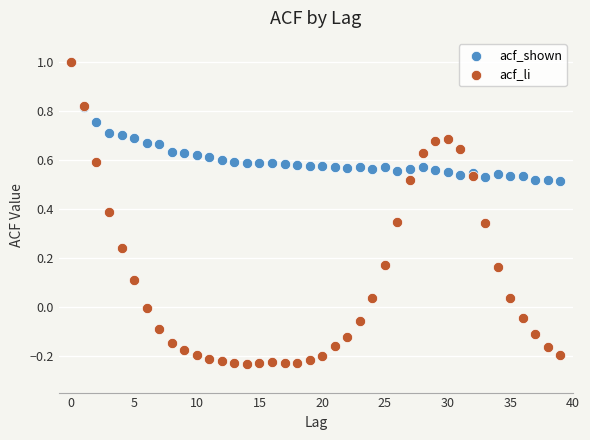

Which series has the largest Y range (max minus min)?

acf_li